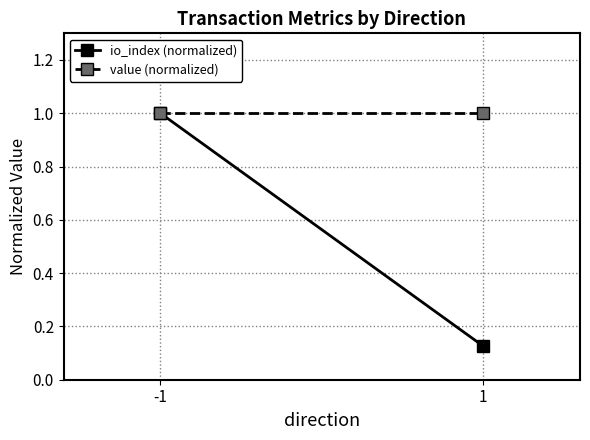

What is the smallest value displayed?

0.1